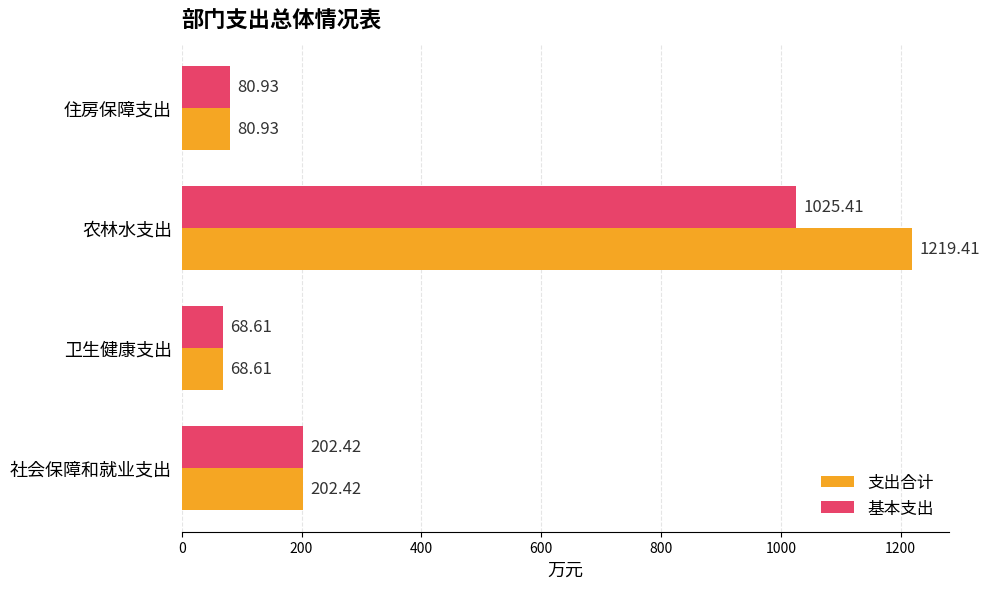

What is the difference between the 支出合计 values at 卫生健康支出 and 住房保障支出?

12.3